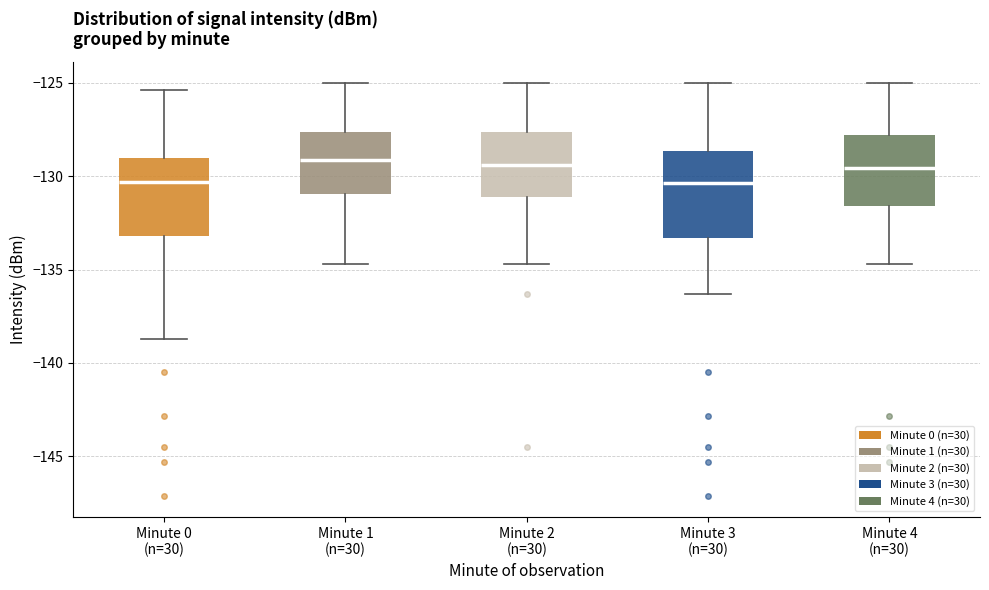

Reading left to right, transcribe this box plot: for each box, give where its median line is, the range the box spans, and where its two whiskers end, as read against the y-axis. The values are not printed on the chart, so give them approximately, as read against the axis.

Minute 0 (n=30): median -130.5, box -133.0 to -129.0, whiskers -138.5 to -125.5
Minute 1 (n=30): median -129.0, box -131.0 to -127.5, whiskers -134.5 to -125.0
Minute 2 (n=30): median -129.5, box -131.0 to -127.5, whiskers -134.5 to -125.0
Minute 3 (n=30): median -130.5, box -133.5 to -128.5, whiskers -136.5 to -125.0
Minute 4 (n=30): median -129.5, box -131.5 to -128.0, whiskers -134.5 to -125.0